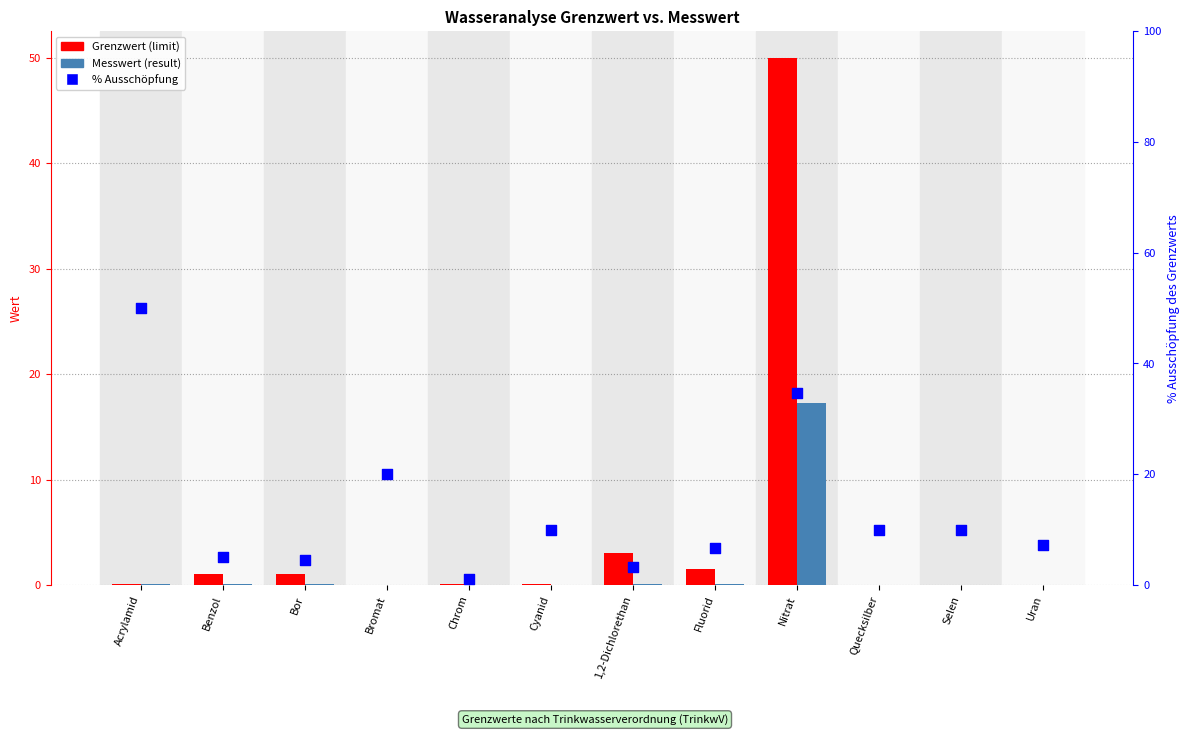

What is the total value across all series at Nitrat?

101.9